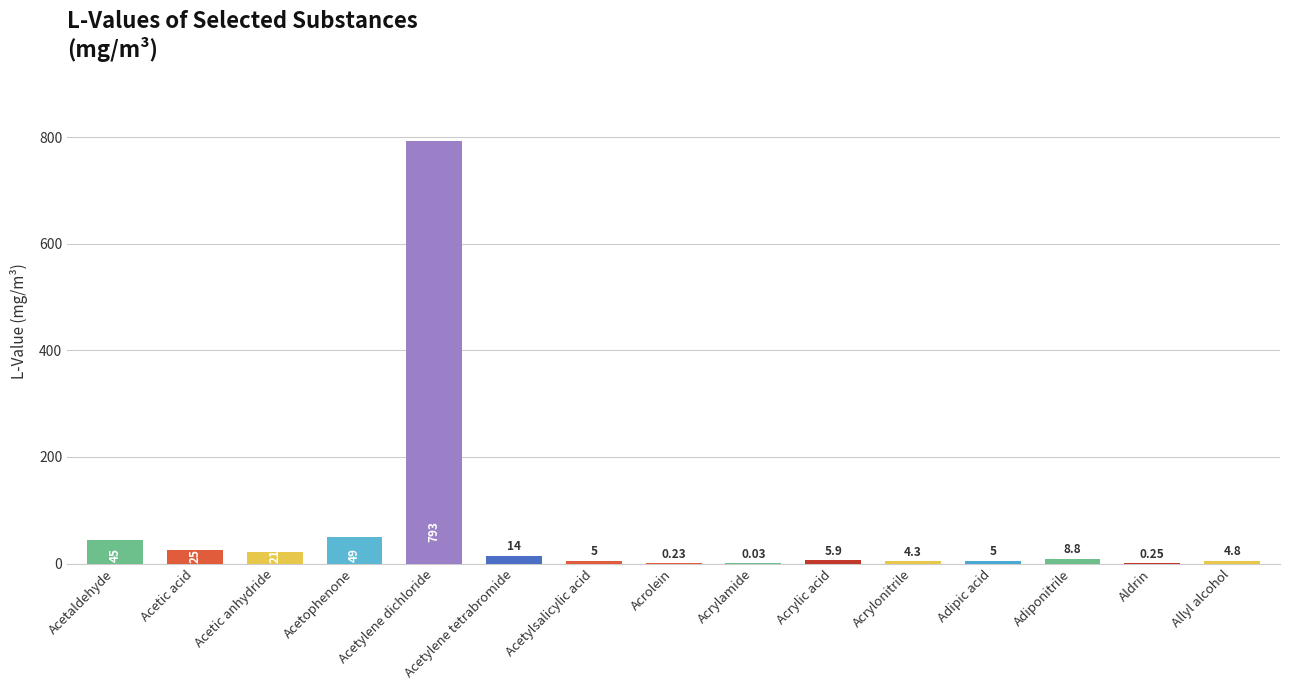

Which category has the highest value across all series?

Acetylene dichloride